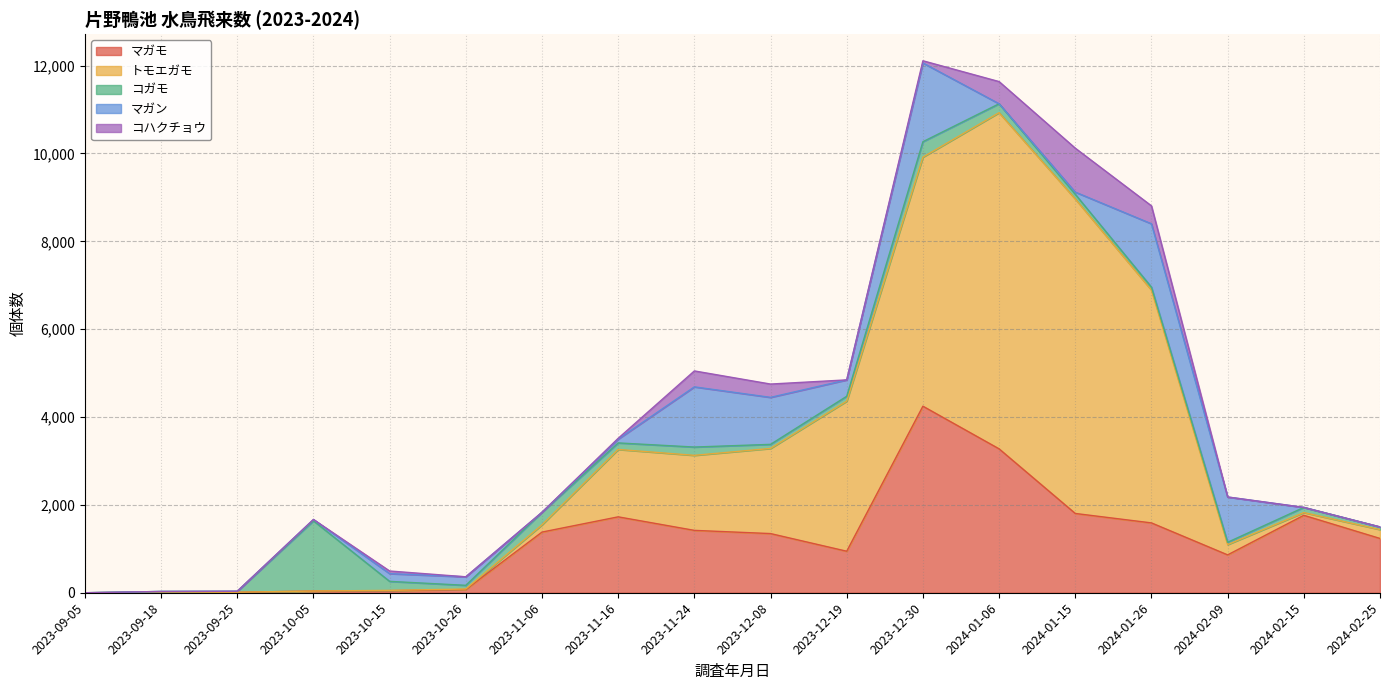

At which category does the chart reach its peak across all series?

2024-01-06